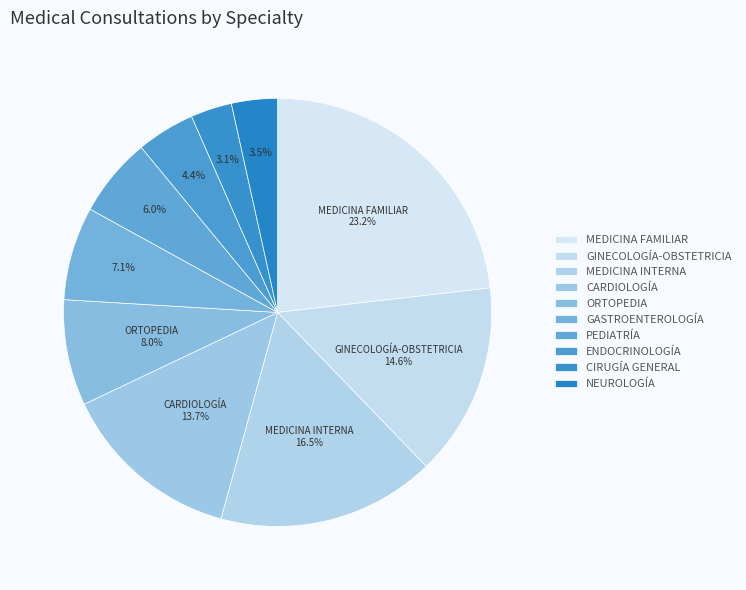

Between PEDIATRÍA and CARDIOLOGÍA, which is larger?

CARDIOLOGÍA